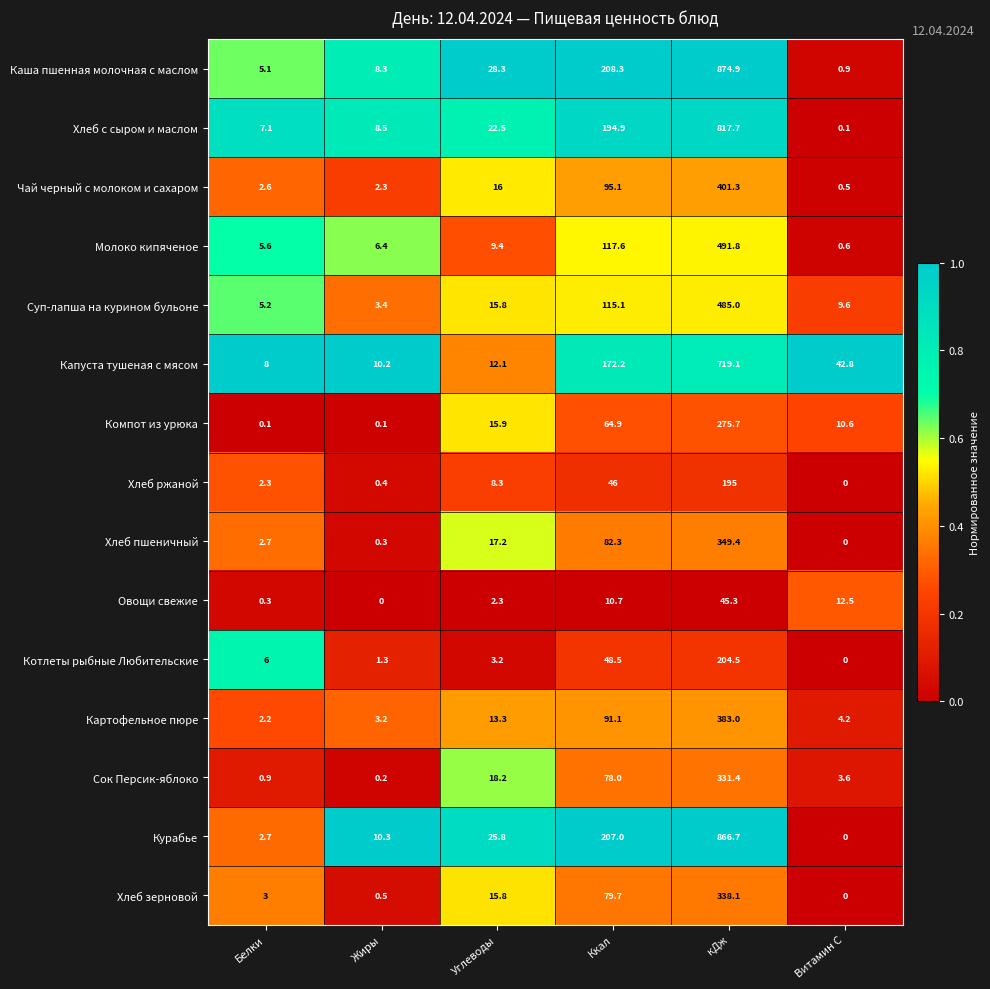

What is the maximum value for Курабье?

866.7